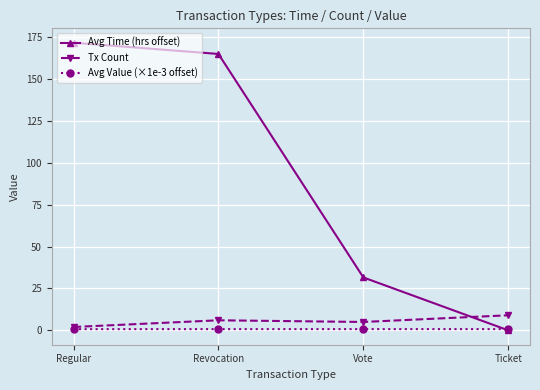

Which category has the highest value in the Avg Time (hrs offset) series?

Regular